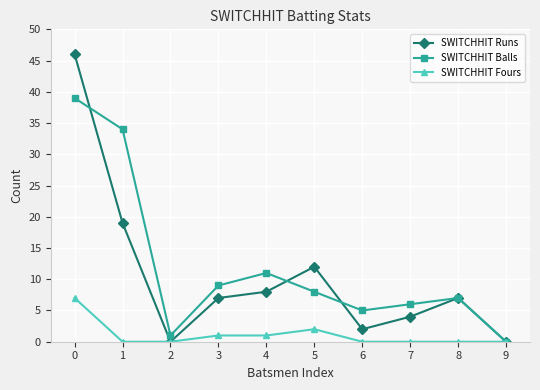

How many interior local valleys does the SWITCHHIT Balls series have?

2